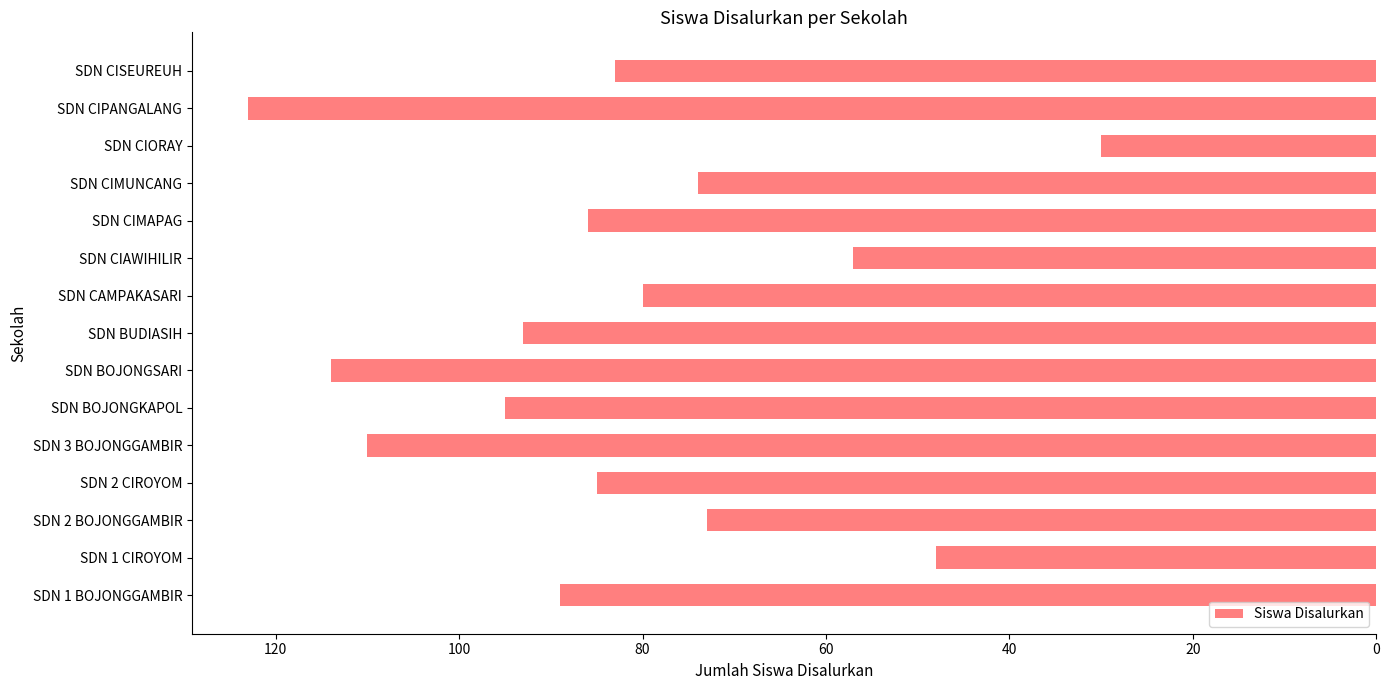

Does the chart contain any negative values?

Yes